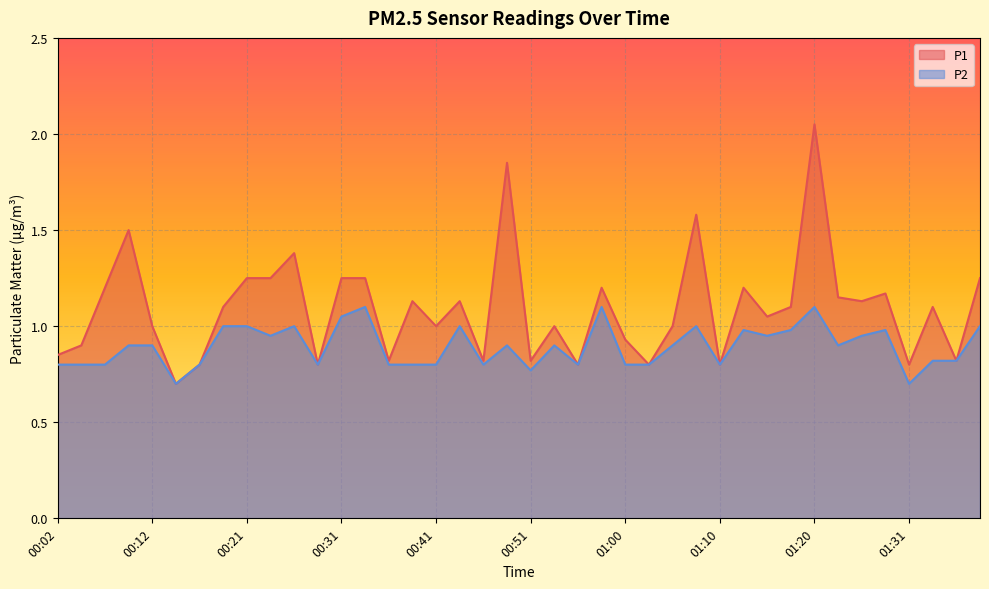

True or false: P2 and P1 cross at least once.

False